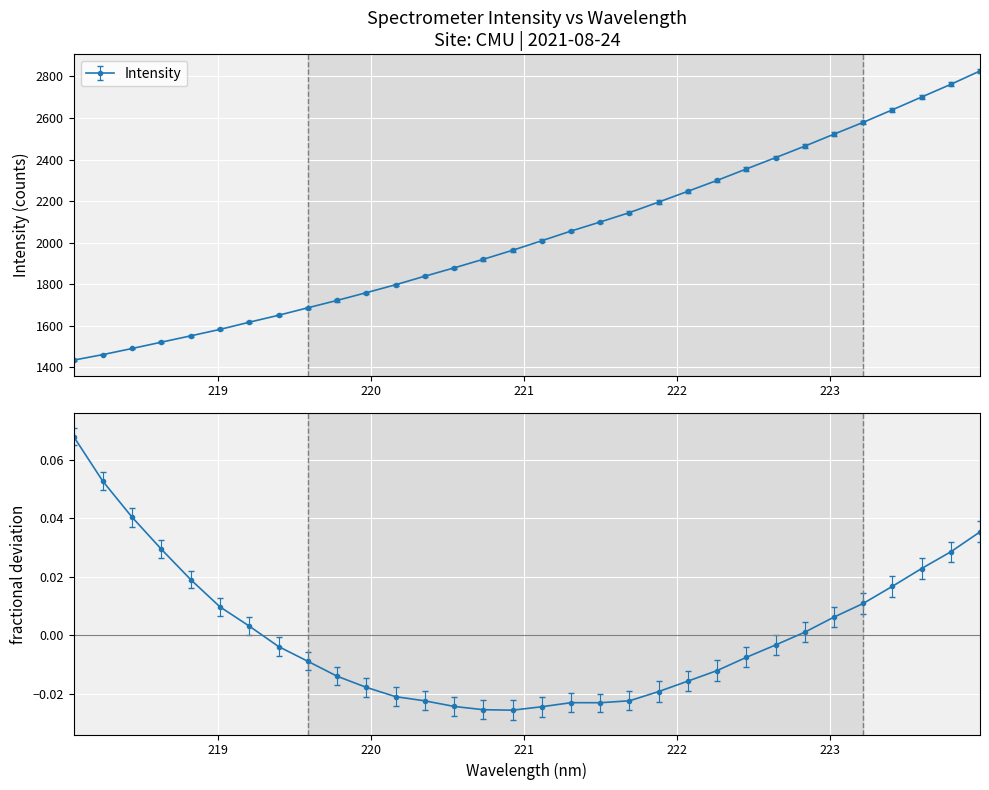

What is the minimum value shown in the chart?

1434.4